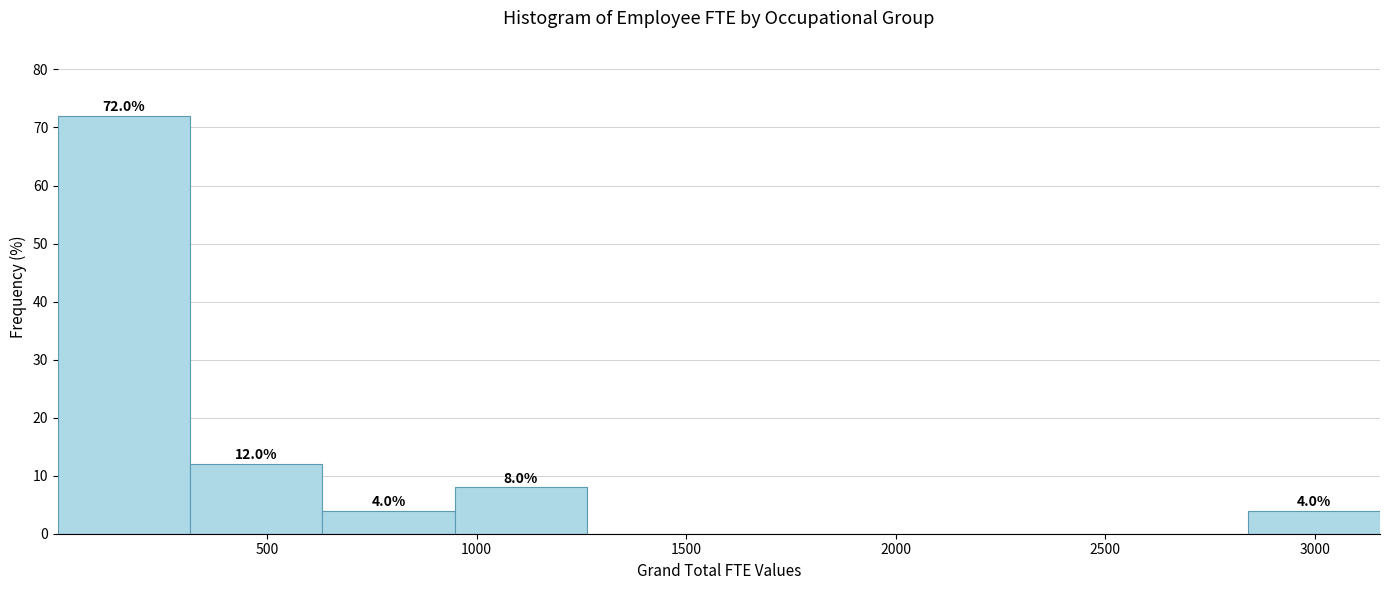

Over which range of the x-axis is the bar tallest?

0 to 300